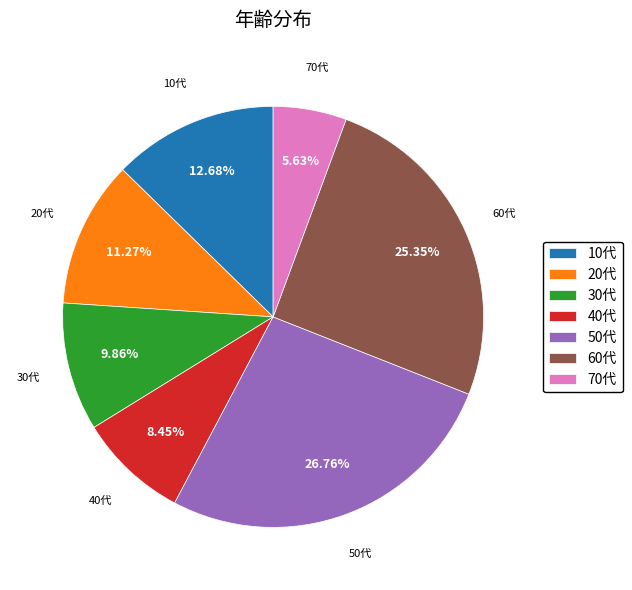

Which has a higher value, 10代 or 50代?

50代